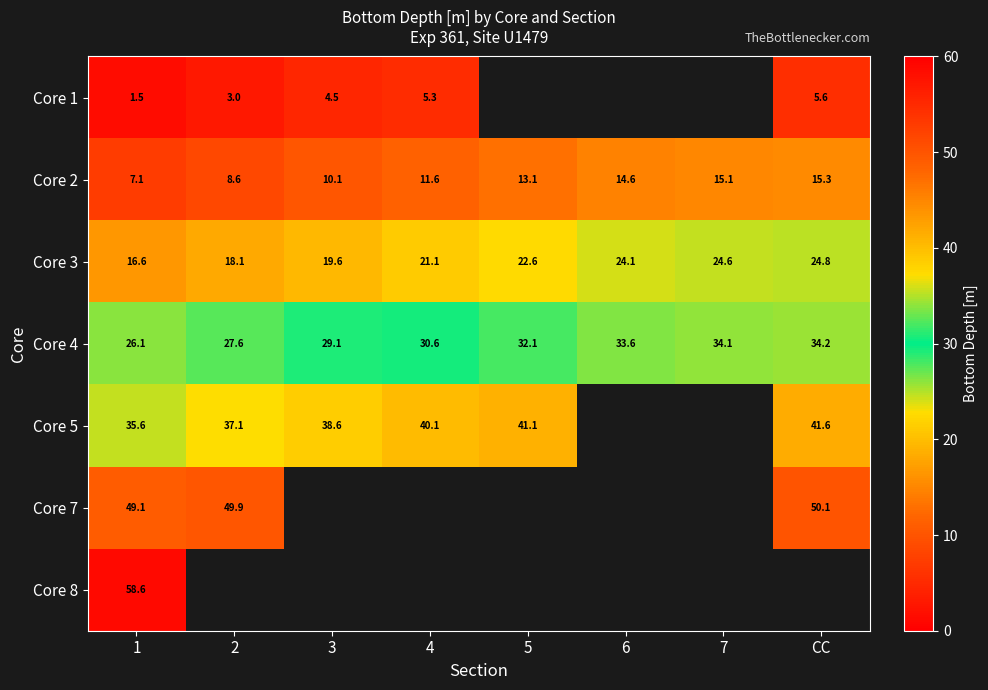

The Core 3 series shows 18.1 at 2. True or false?

True